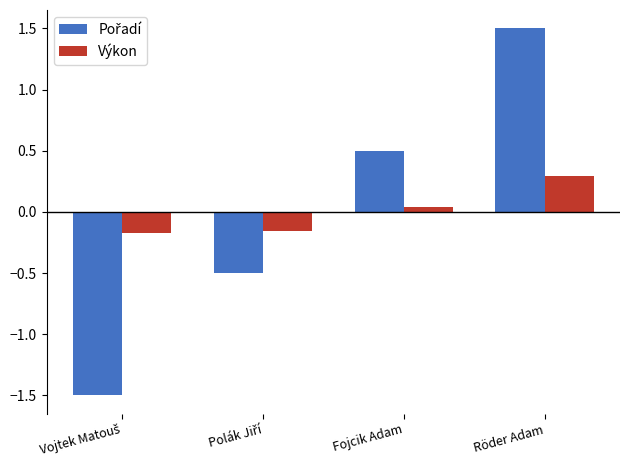

What is the label of the 3rd bar from the left?

Fojcik Adam